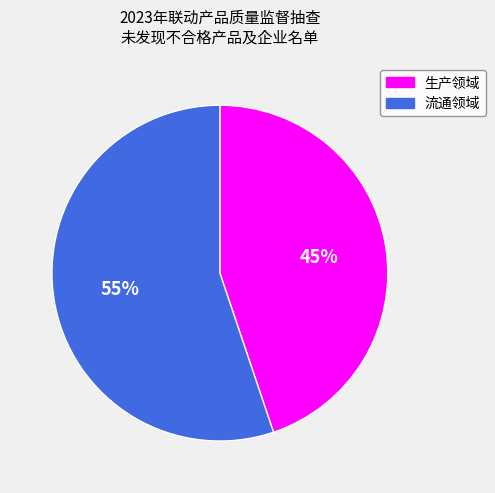

What percentage is the 流通领域 slice, to the nearest percent?

55%